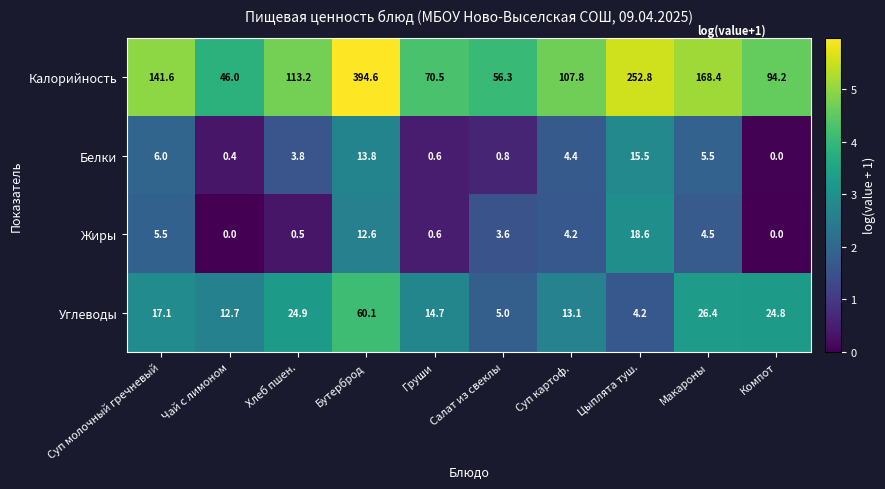

Where is Калорийность nearest to the value 220?

Цыплята туш.